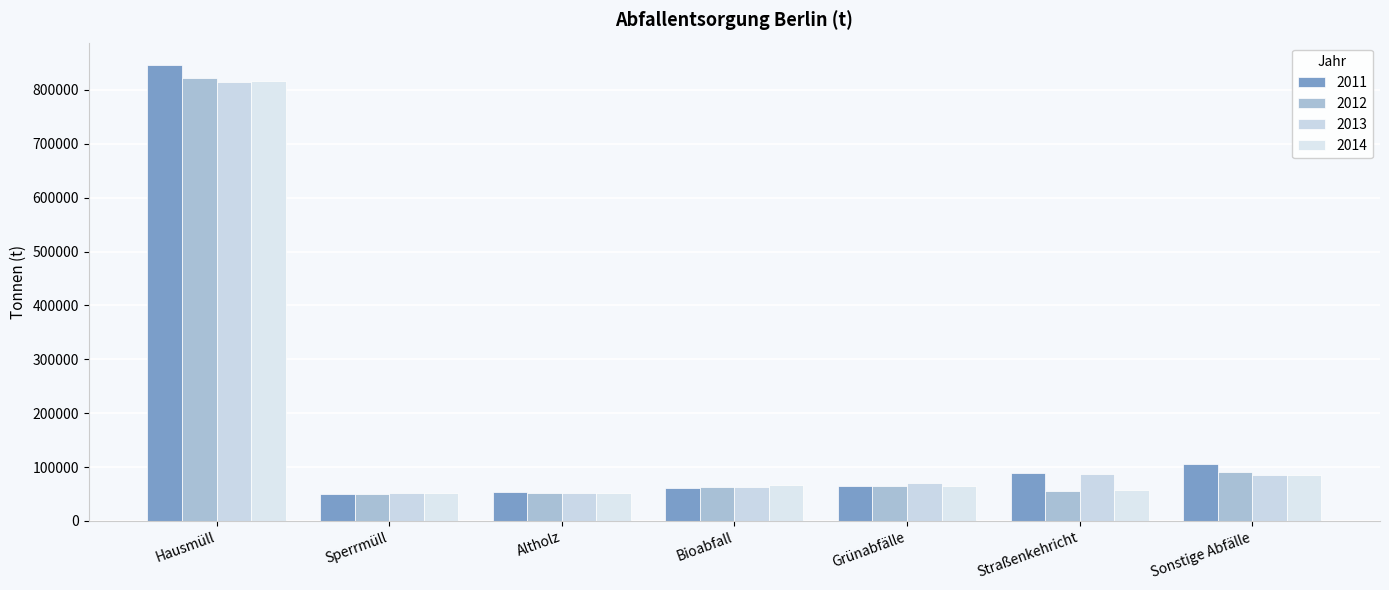

What is the value of the 2013 bar at the 4th from the left?

63300